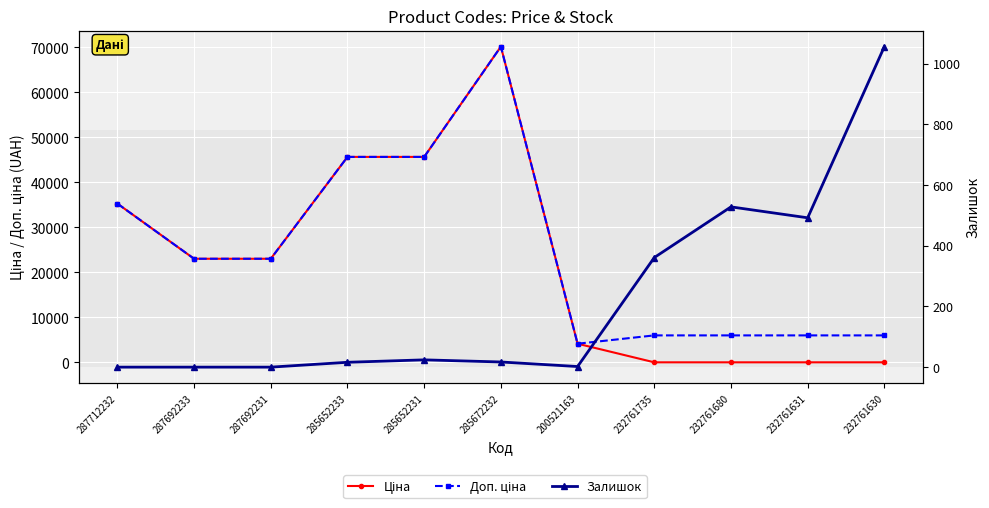

The value of Залишок at 232761630 is 1056.0. True or false?

True